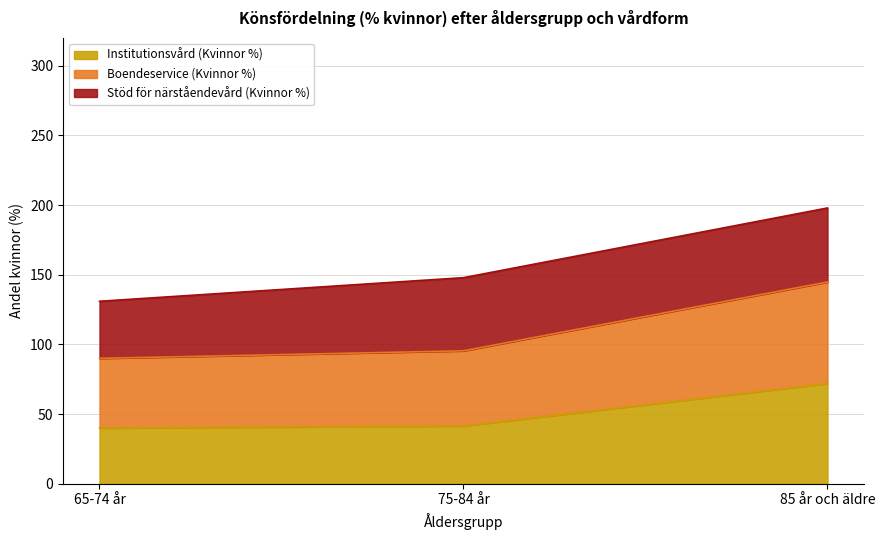

True or false: Institutionsvård (Kvinnor %) has a value of 70.2 at 65-74 år.

False